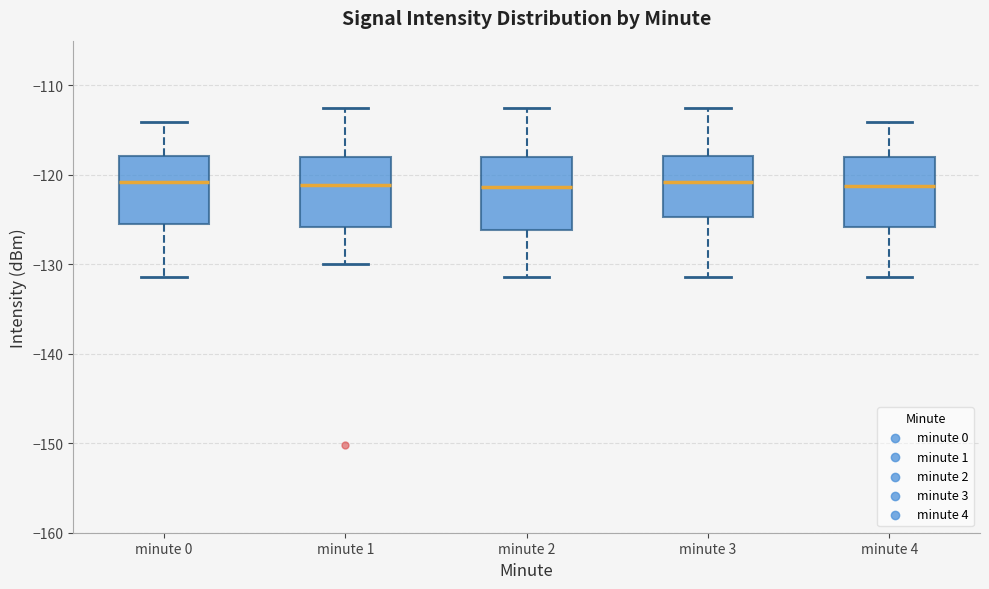

Reading left to right, transcribe this box plot: for each box, give where its median line is, the range the box spans, and where its two whiskers end, as read against the y-axis. The values are not printed on the chart, so give them approximately, as read against the axis.

minute 0: median -121, box -125 to -118, whiskers -131 to -114
minute 1: median -121, box -126 to -118, whiskers -130 to -113
minute 2: median -121, box -126 to -118, whiskers -131 to -113
minute 3: median -121, box -125 to -118, whiskers -131 to -113
minute 4: median -121, box -126 to -118, whiskers -131 to -114